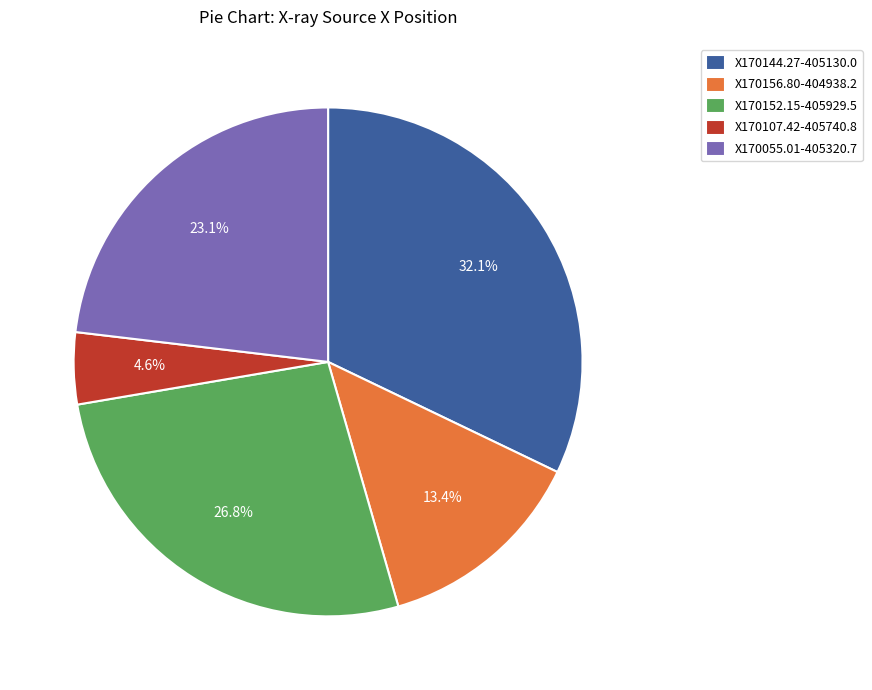

Rank the categories by value from lowest to highest.

X170107.42-405740.8, X170156.80-404938.2, X170055.01-405320.7, X170152.15-405929.5, X170144.27-405130.0